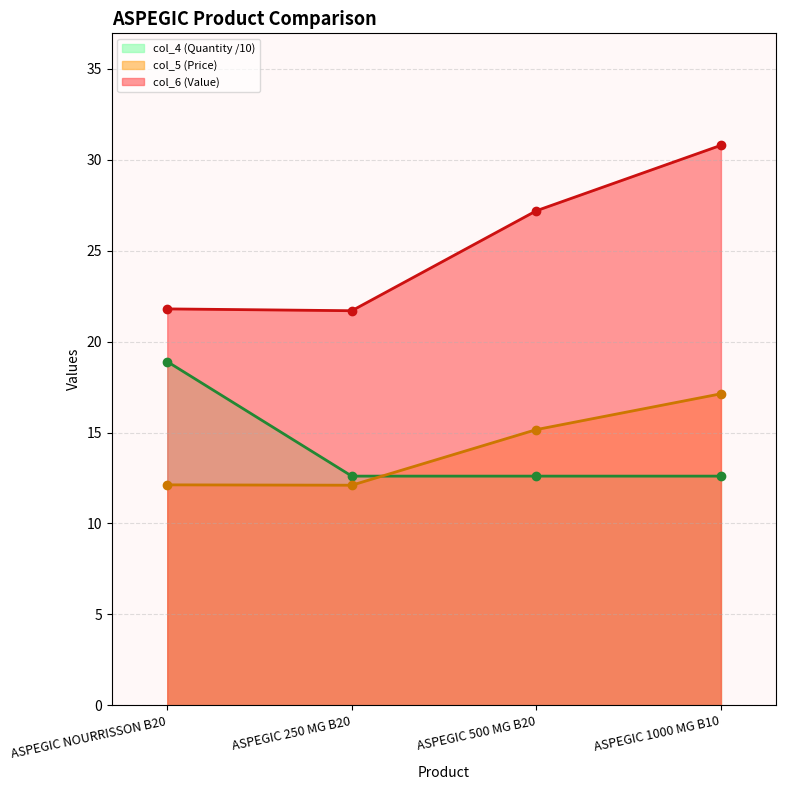

How many times do col_4 (Quantity) and col_5 (Price) cross each other?

1